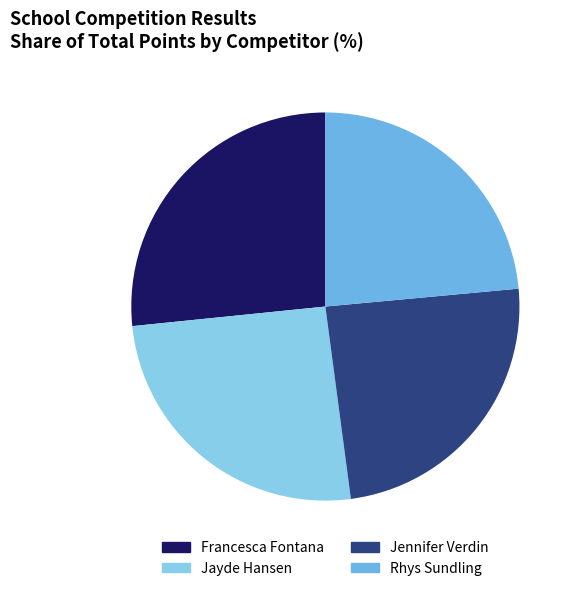

What is the smallest slice in the pie chart?

Rhys Sundling